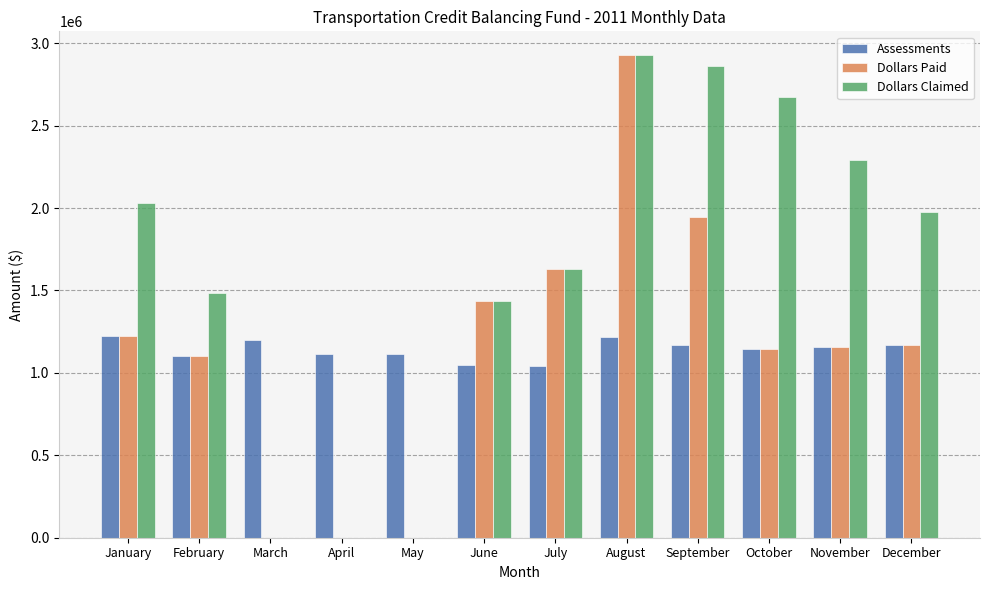

Are the bars horizontal?

No